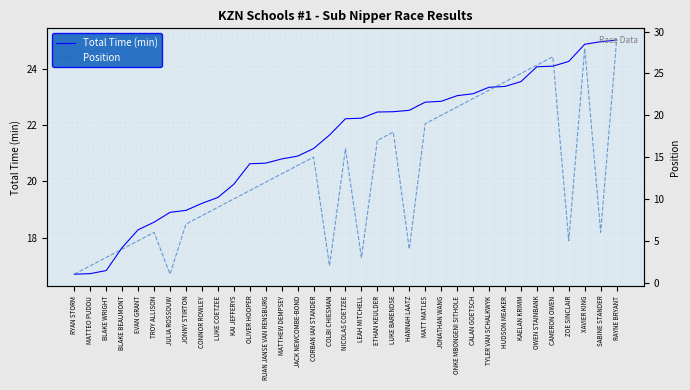

Where is Position nearest to the value 15?

CORBAN IAN STANDER